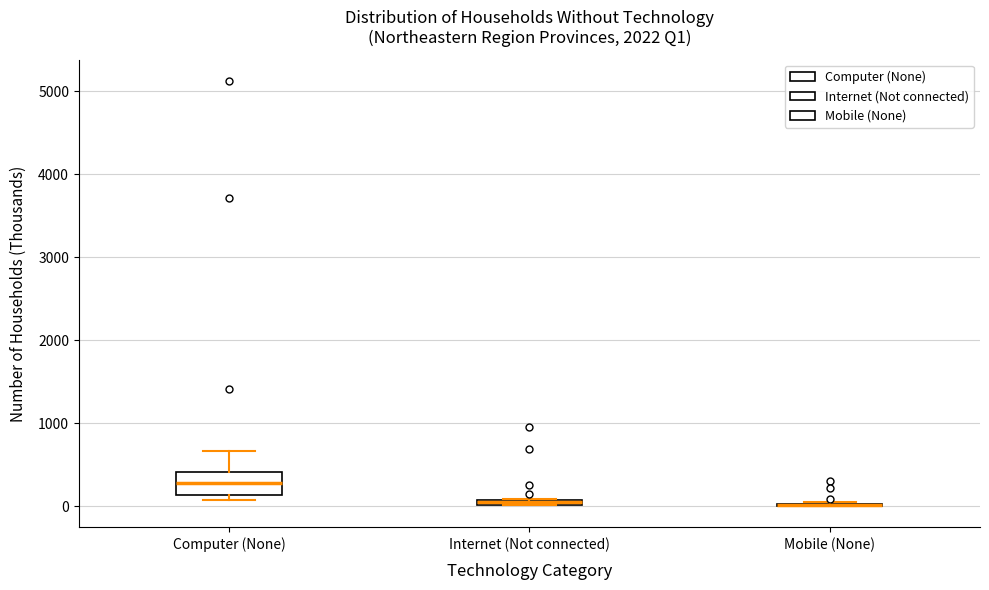

Comparing the boxes themselves (not the whiskers), which one is the tallest?

Computer (None)